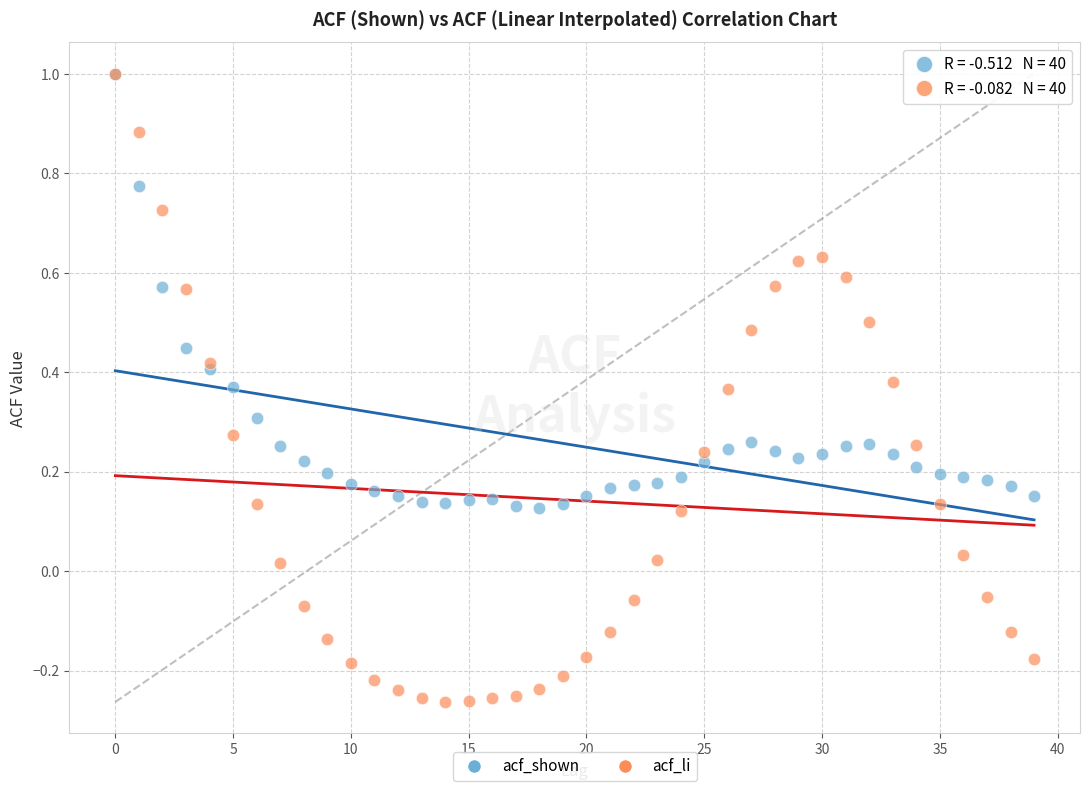

Which series reaches the minimum Y coordinate?

acf_li